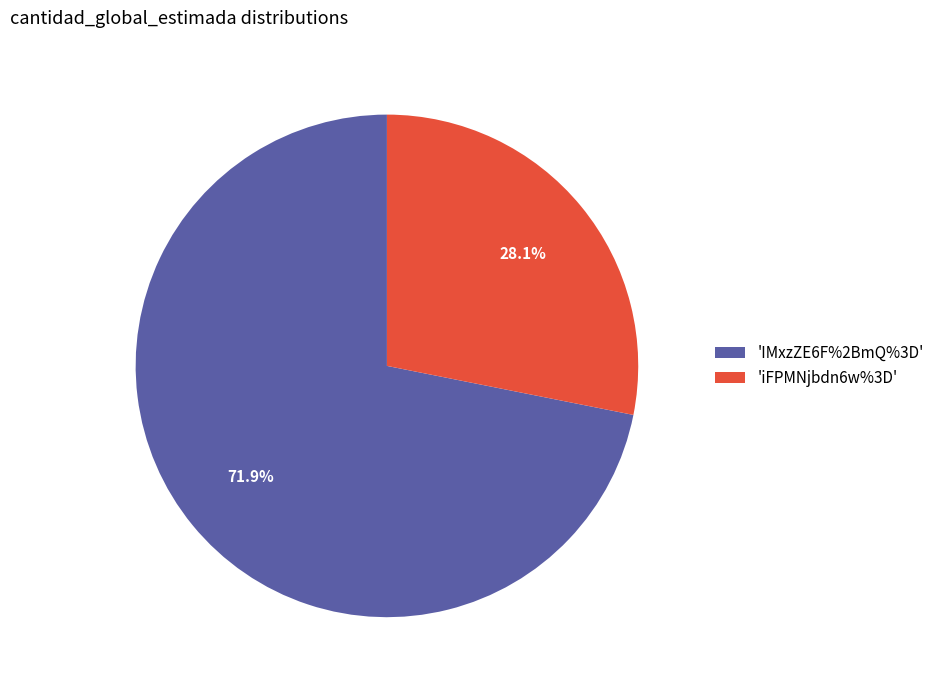

What is the largest slice in the pie chart?

'IMxzZE6F%2BmQ%3D'